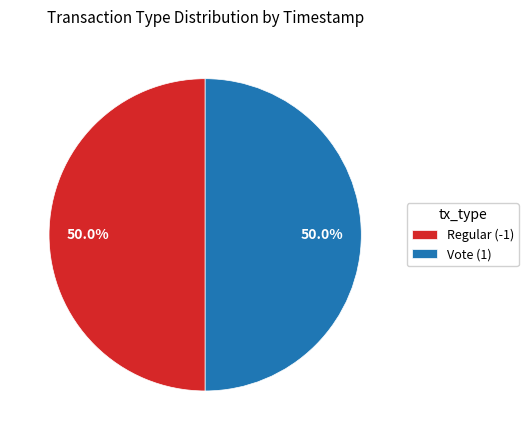

What percentage is the Regular (-1) slice, to the nearest percent?

50%